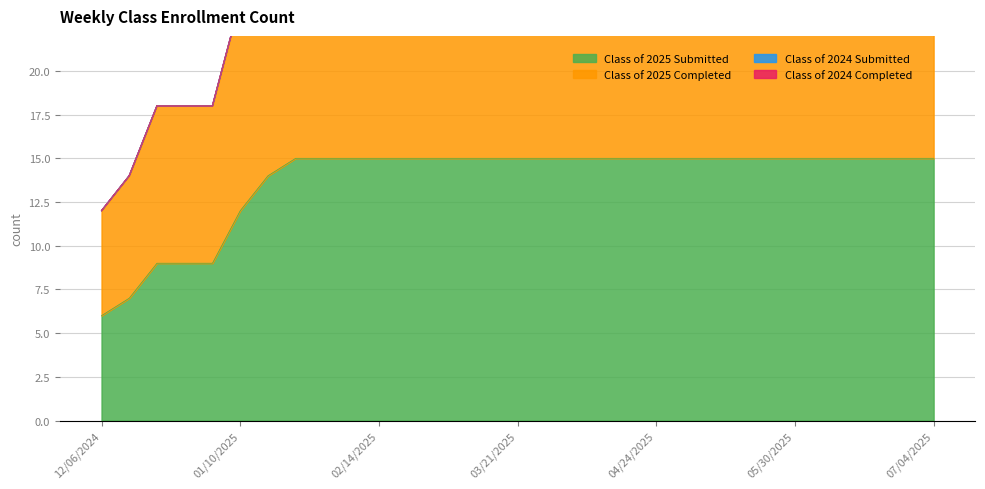

Is the value of Class of 2025 Submitted at 05/16/2025 greater than the value of Class of 2025 Completed at 12/13/2024?

Yes